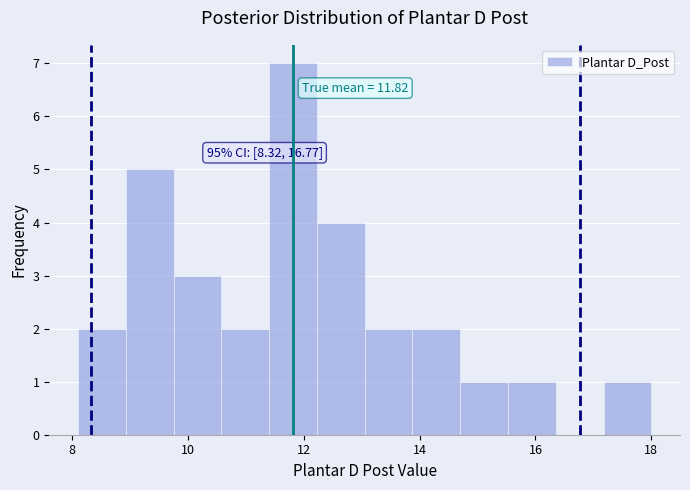

Over which range of the x-axis is the bar tallest?

11.4 to 12.2